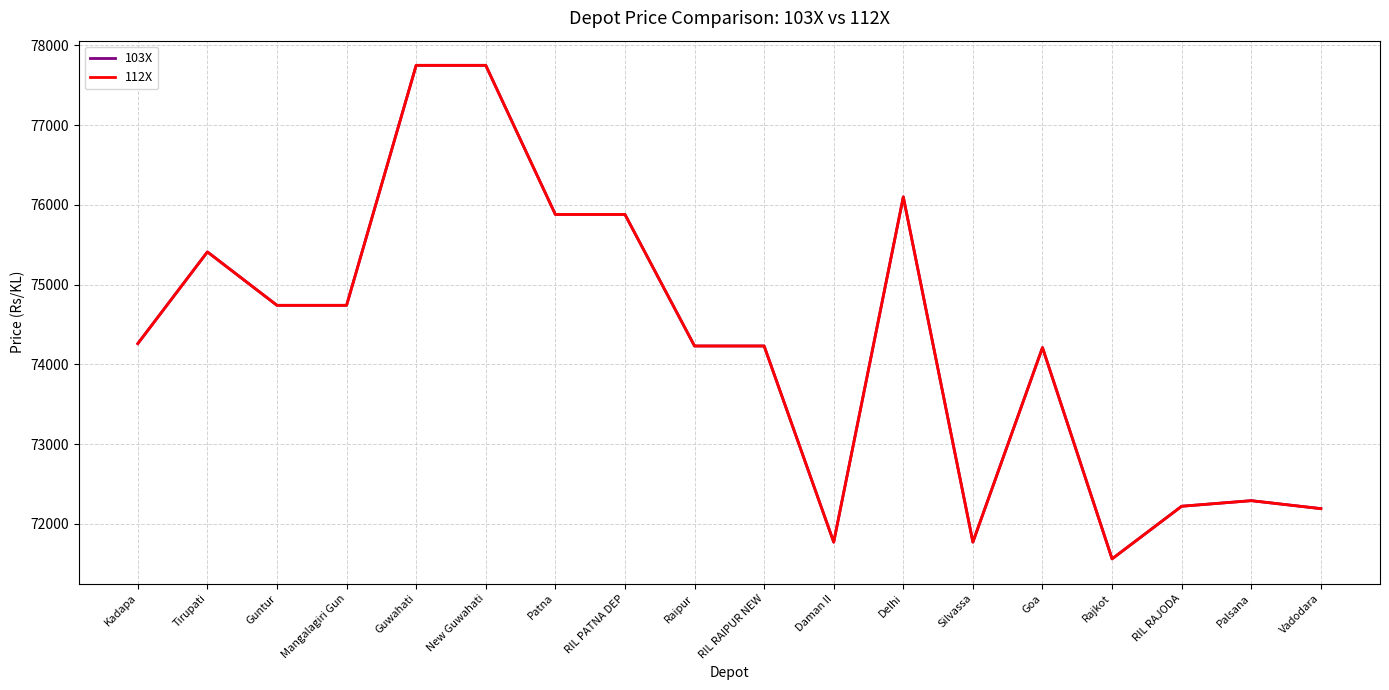

What is the total value across all series at Patna?

151760